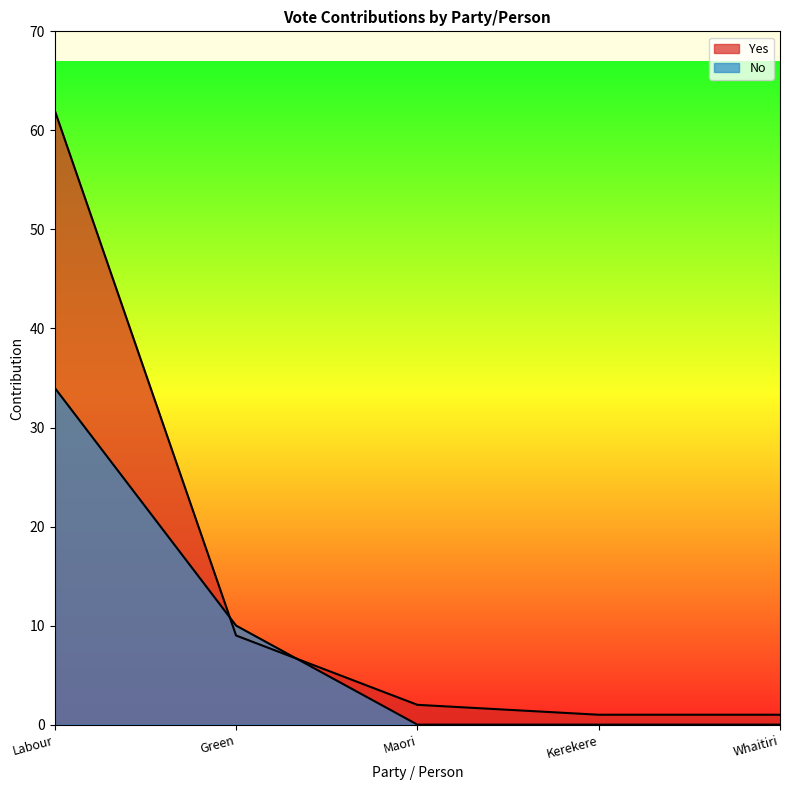

What are all the series names shown in the legend?

Yes, No